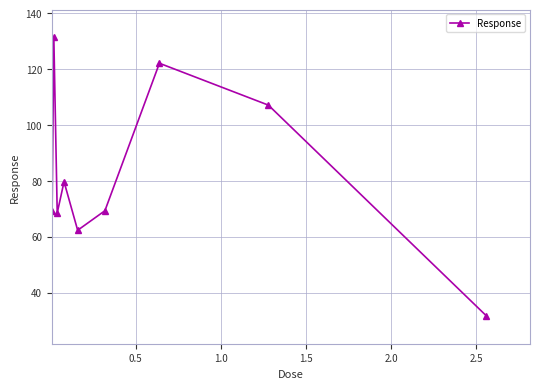

How many interior local peaks (higher than both neighbors) does the data have?

3